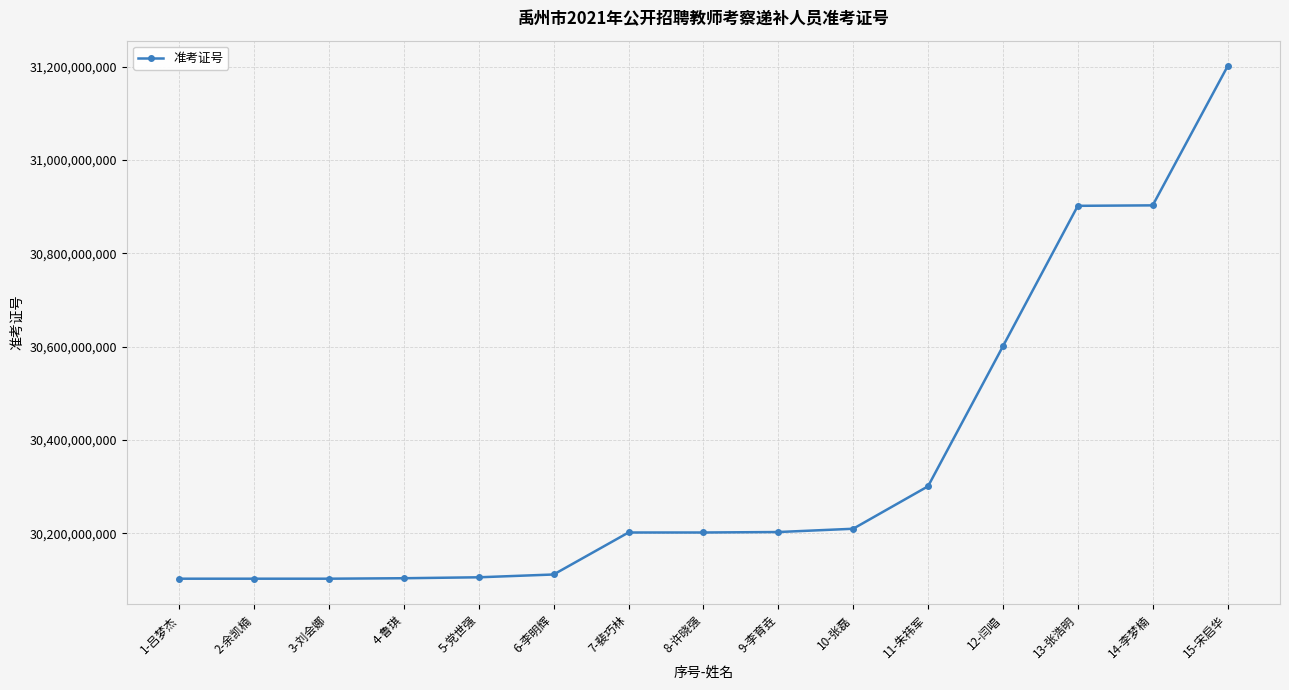

What is the smallest value displayed?

30103013319